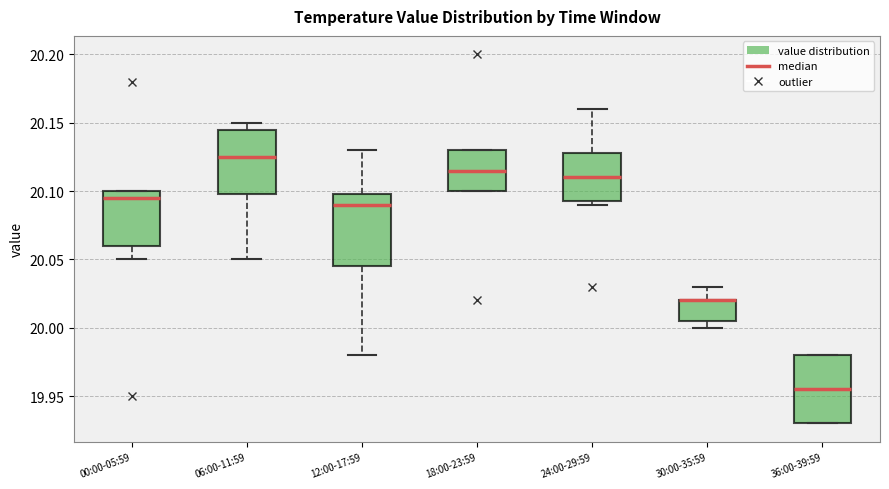

Reading left to right, read every box against the y-axis: the position of its median line, the range the box covers, and the ends of its whiskers. The values are not printed on the chart, so give them approximately, as read against the axis.

00:00-05:59: median 20.095, box 20.060 to 20.100, whiskers 20.050 to 20.100
06:00-11:59: median 20.125, box 20.100 to 20.145, whiskers 20.050 to 20.150
12:00-17:59: median 20.090, box 20.045 to 20.100, whiskers 19.980 to 20.130
18:00-23:59: median 20.115, box 20.100 to 20.130, whiskers 20.100 to 20.130
24:00-29:59: median 20.110, box 20.095 to 20.130, whiskers 20.090 to 20.160
30:00-35:59: median 20.020 (drawn on the box's upper edge), box 20.005 to 20.020, whiskers 20.000 to 20.030
36:00-39:59: median 19.955, box 19.930 to 19.980, whiskers 19.930 to 19.980